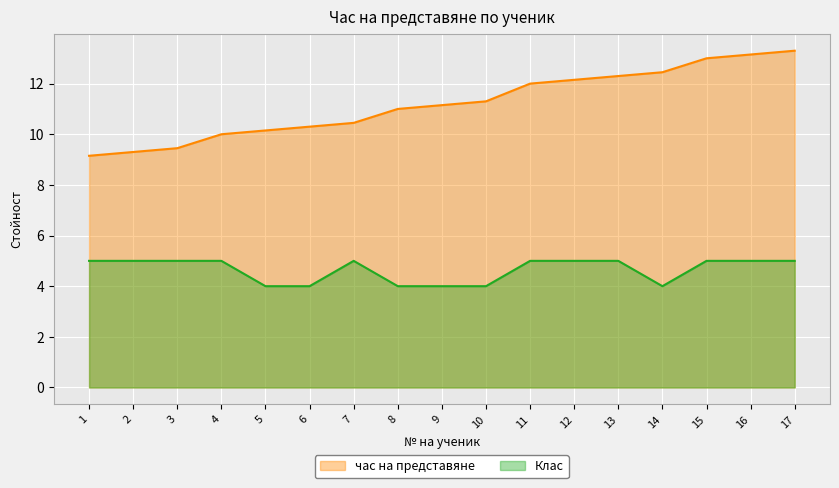

What is the value of the Клас point at the 11th from the left?

5.0